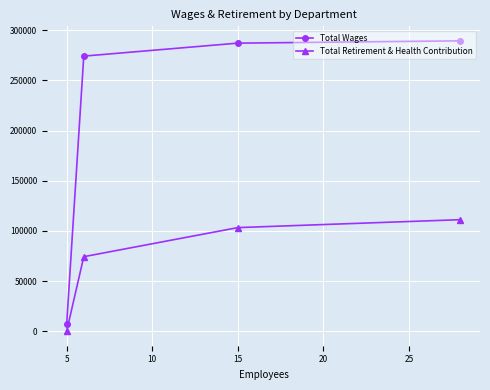

True or false: Total Retirement & Health Contribution and Total Wages cross at least once.

False